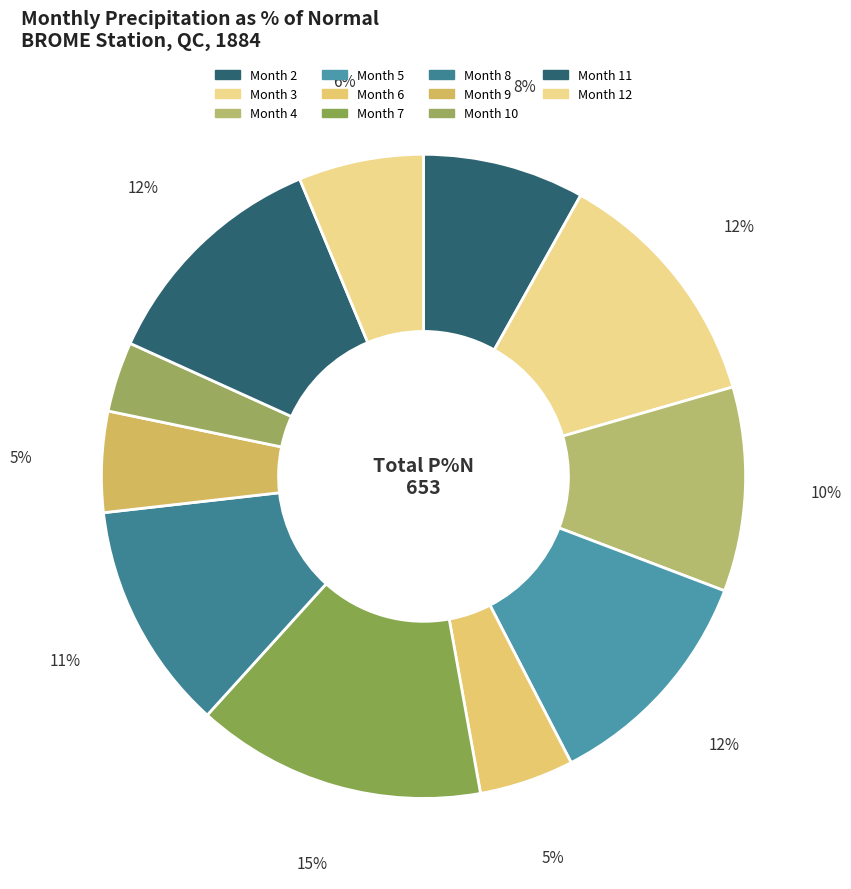

Is there a majority slice in this chart?

No